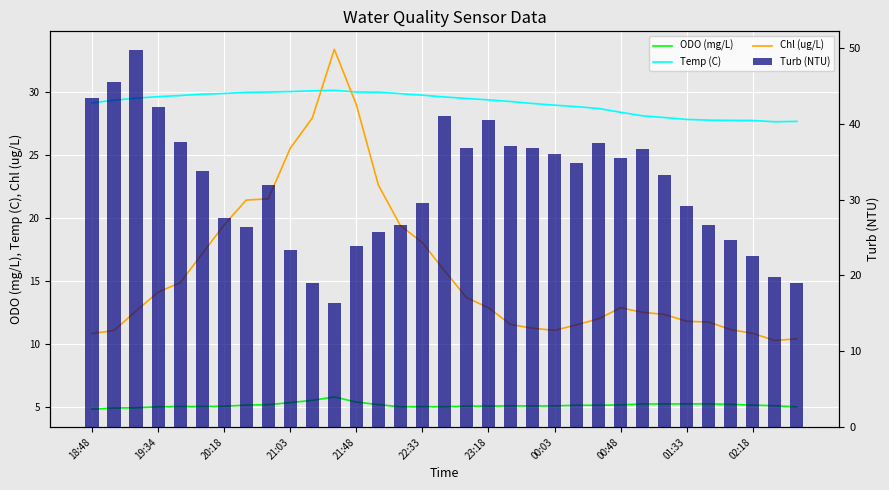

What is the difference between the maximum and minimum values in the Temp (C) series?

2.5